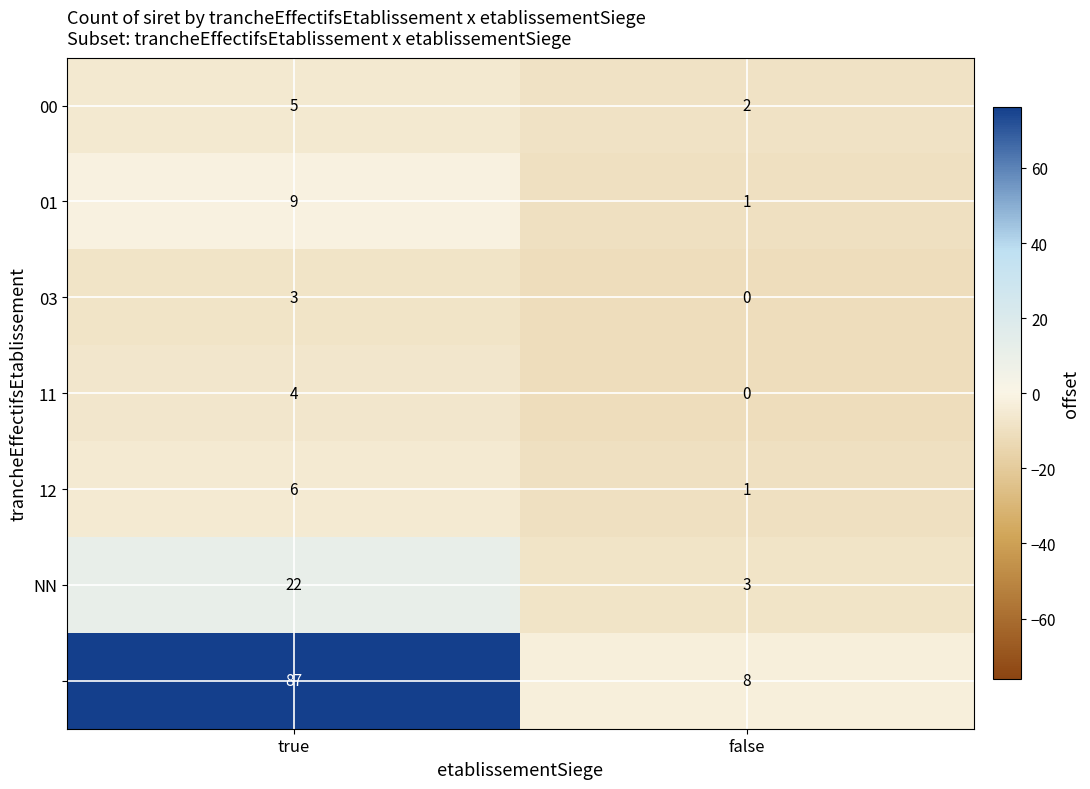

At which category is the sum across all series the highest?

true